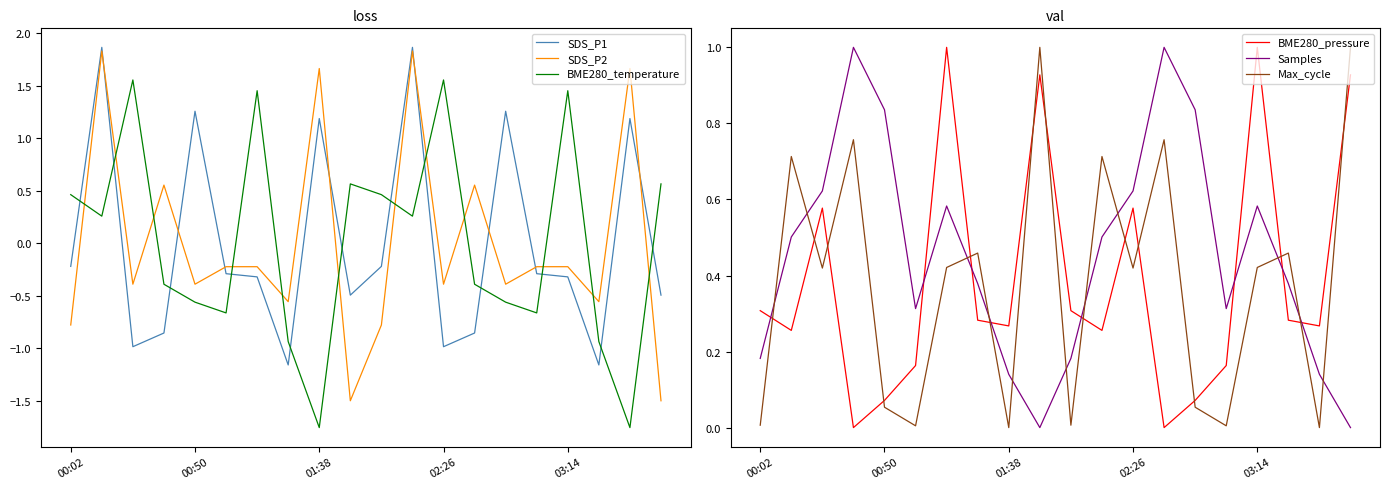

What is the total value across all series at 11?

5.4